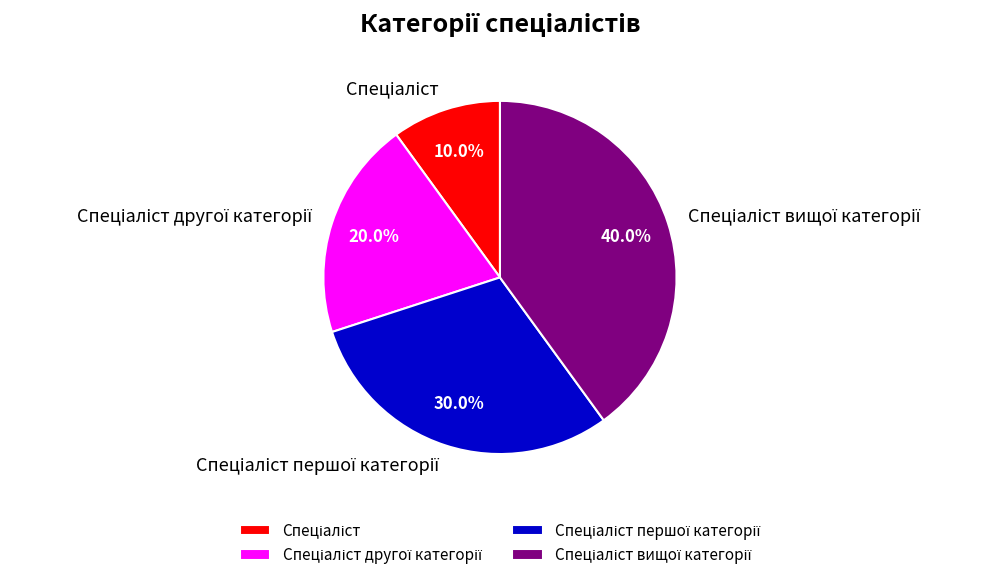

Does any single category account for the majority?

No